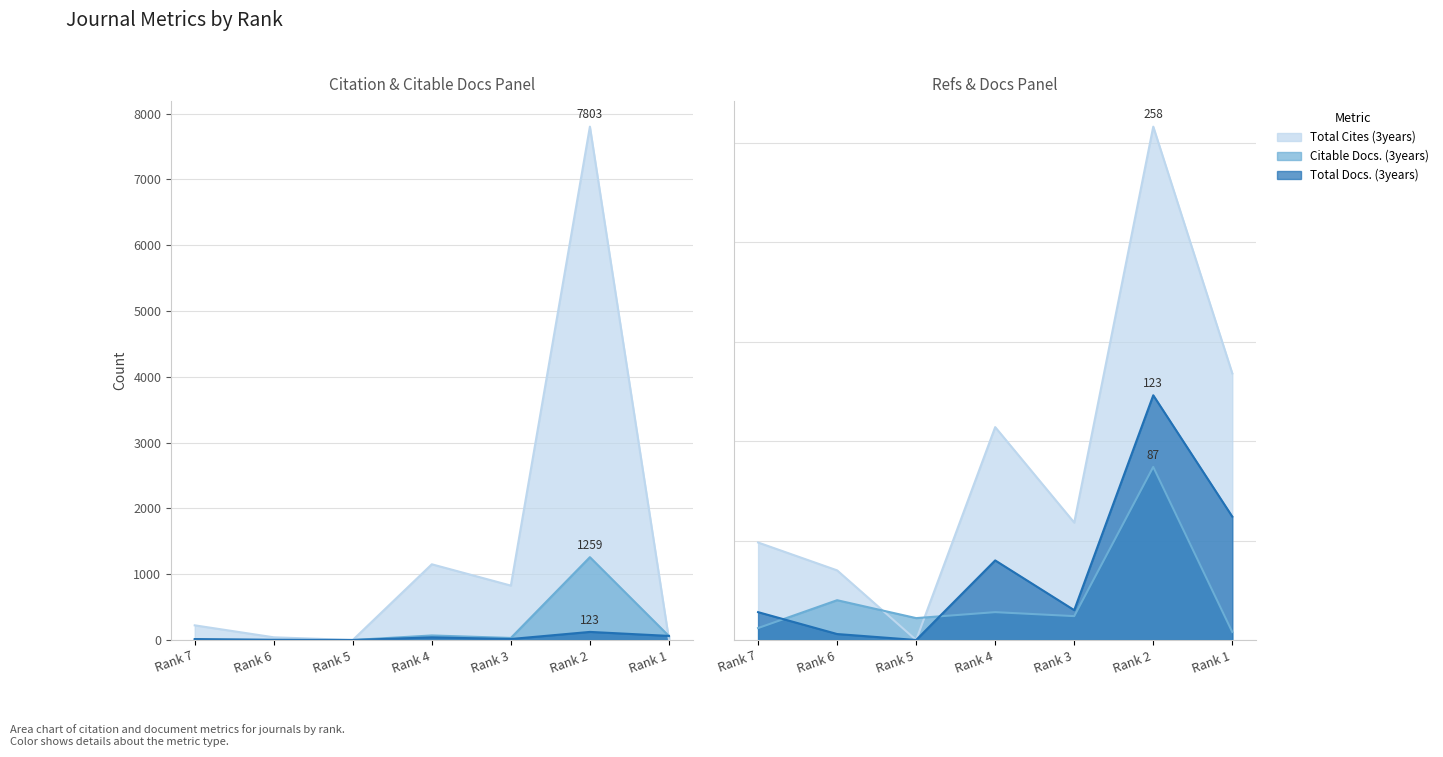

How many interior local valleys does the Total Docs. (3years) series have?

2